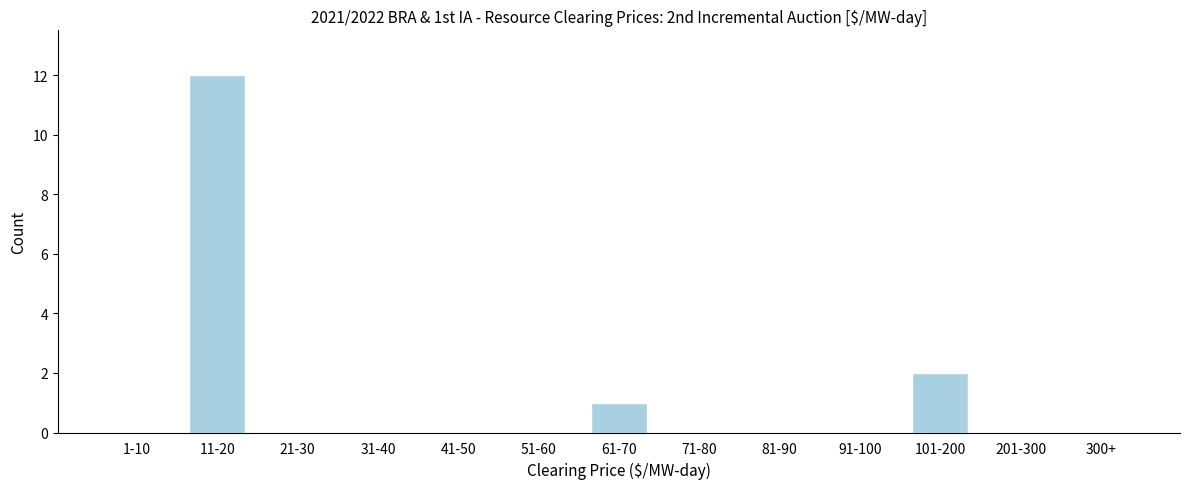

Reading right to left, what are all the values shown in this chart?

300+=0	201-300=0	101-200=2	91-100=0	81-90=0	71-80=0	61-70=1	51-60=0	41-50=0	31-40=0	21-30=0	11-20=12	1-10=0